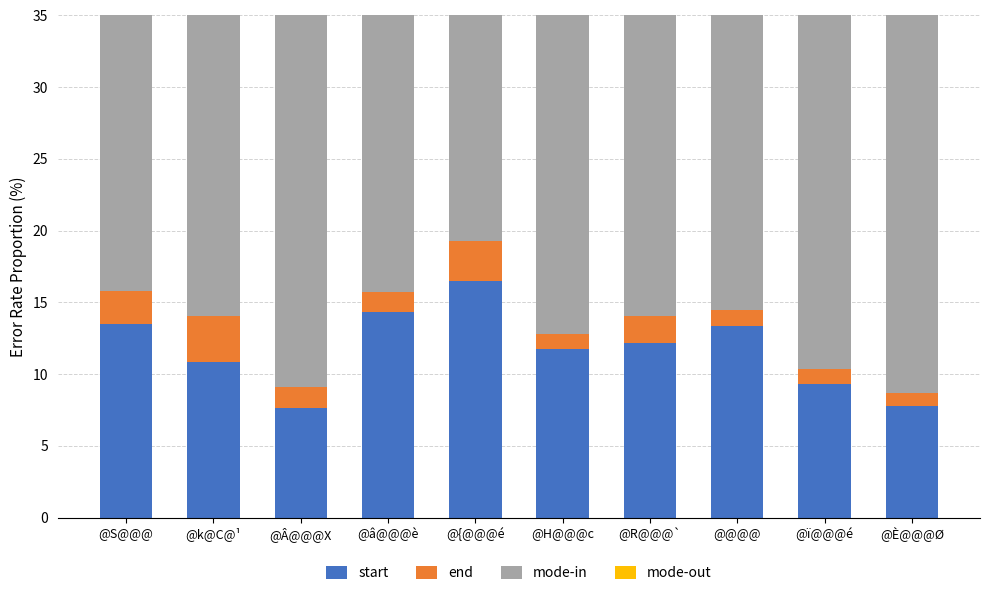

List the labels in order of mode-in value, smallest first.

@k@C@¹, @{@@@é, @S@@@, @â@@@è, @R@@@`, @@@@, @Â@@@X, @H@@@c, @ï@@@é, @È@@@Ø